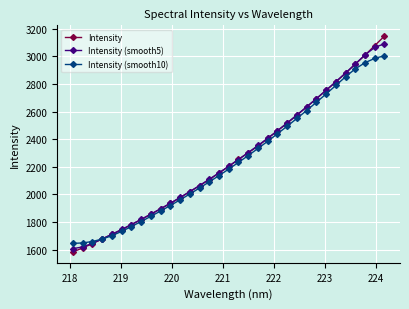

What is the minimum value for Intensity (smooth10)?

1645.1